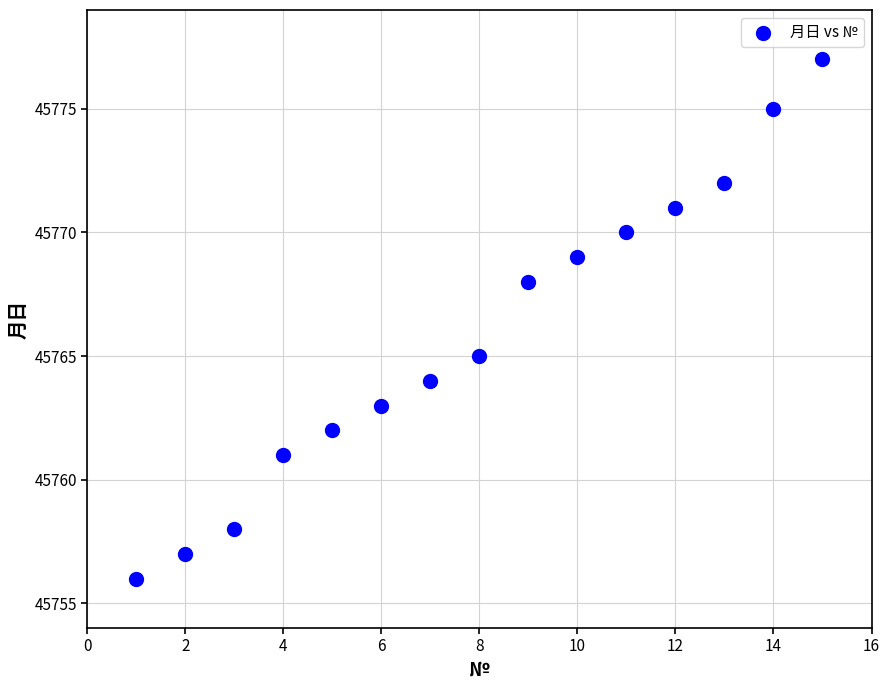

What Y value in the scatter plot is closest to 45766?

45765